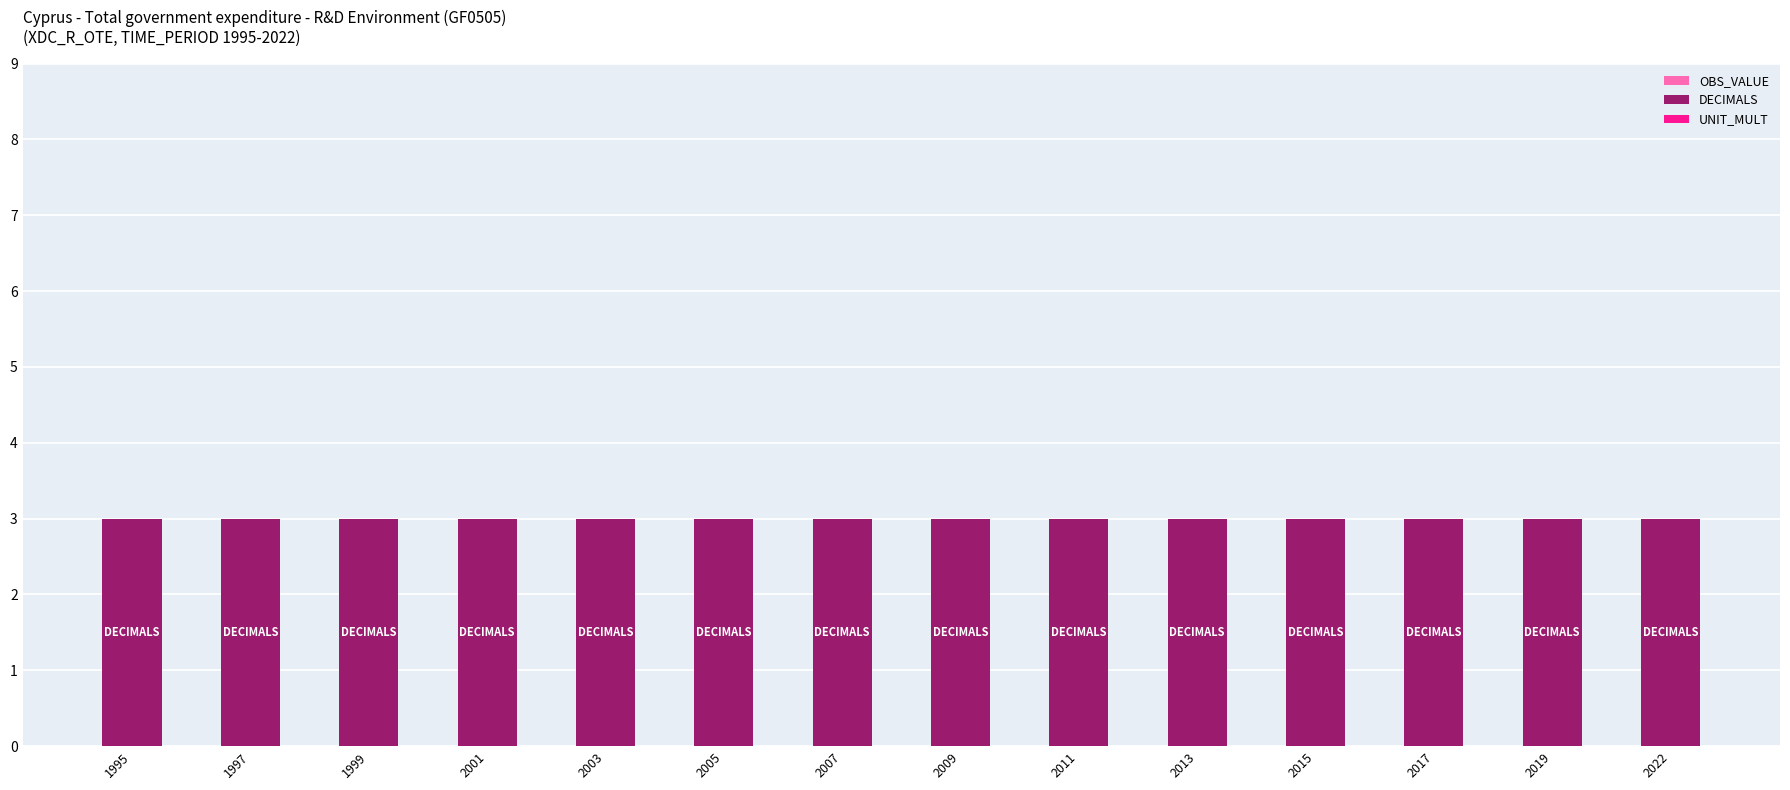

Reading left to right, what are all the values shown in this chart?

OBS_VALUE: 1995=0	1997=0	1999=0	2001=0	2003=0	2005=0	2007=0	2009=0	2011=0	2013=0	2015=0	2017=0	2019=0	2022=0
DECIMALS: 1995=3	1997=3	1999=3	2001=3	2003=3	2005=3	2007=3	2009=3	2011=3	2013=3	2015=3	2017=3	2019=3	2022=3
UNIT_MULT: 1995=0	1997=0	1999=0	2001=0	2003=0	2005=0	2007=0	2009=0	2011=0	2013=0	2015=0	2017=0	2019=0	2022=0